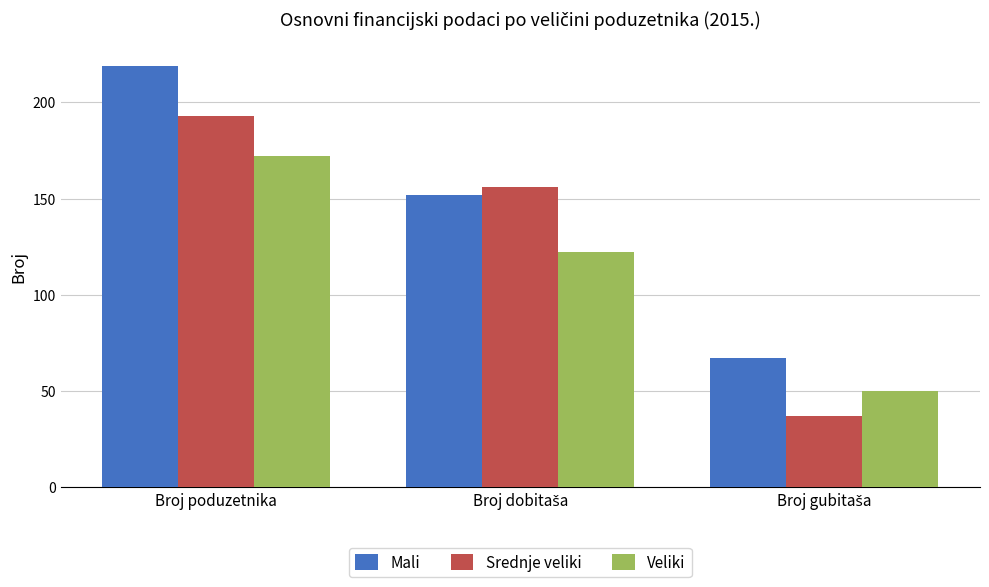

The Srednje veliki series shows 343 at Broj poduzetnika. True or false?

False